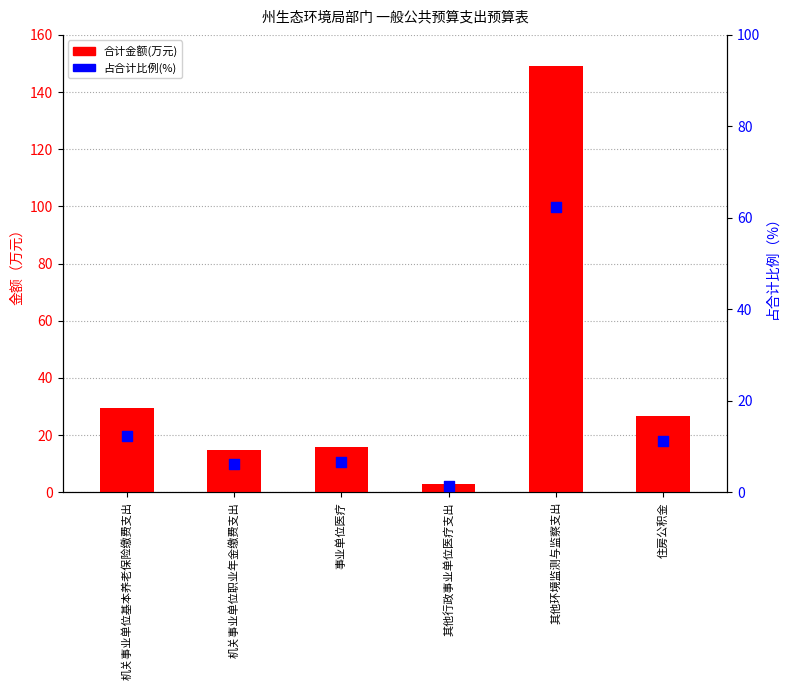

What are all the series names shown in the legend?

合计金额(万元), 占合计比例(%)